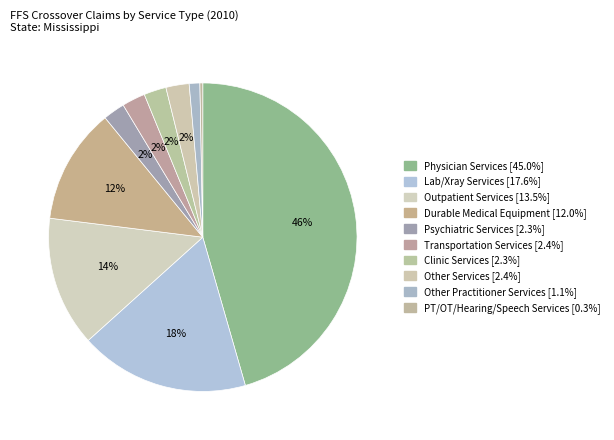

True or false: Clinic Services accounts for 2% of the total.

True